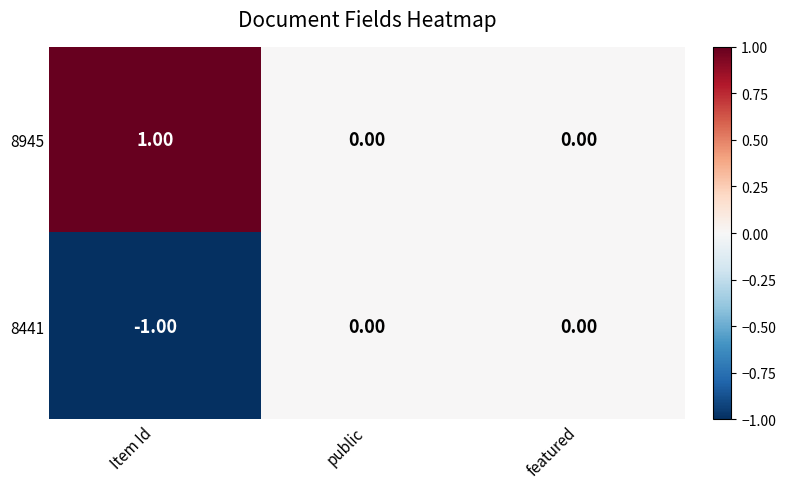

List the series in order of their overall mean, lowest first.

8441, 8945